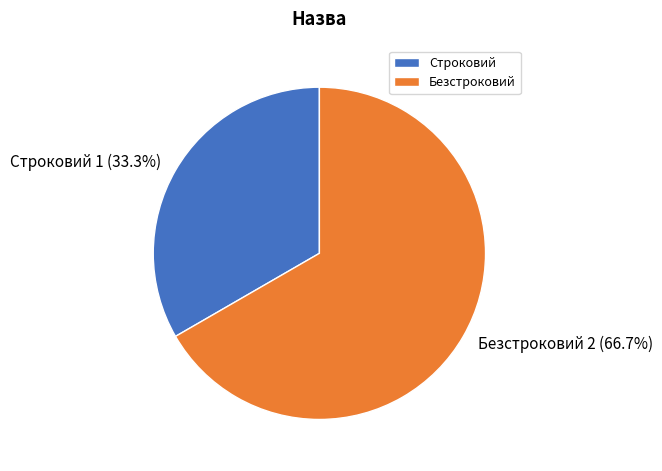

What is the smallest slice in the pie chart?

Строковий